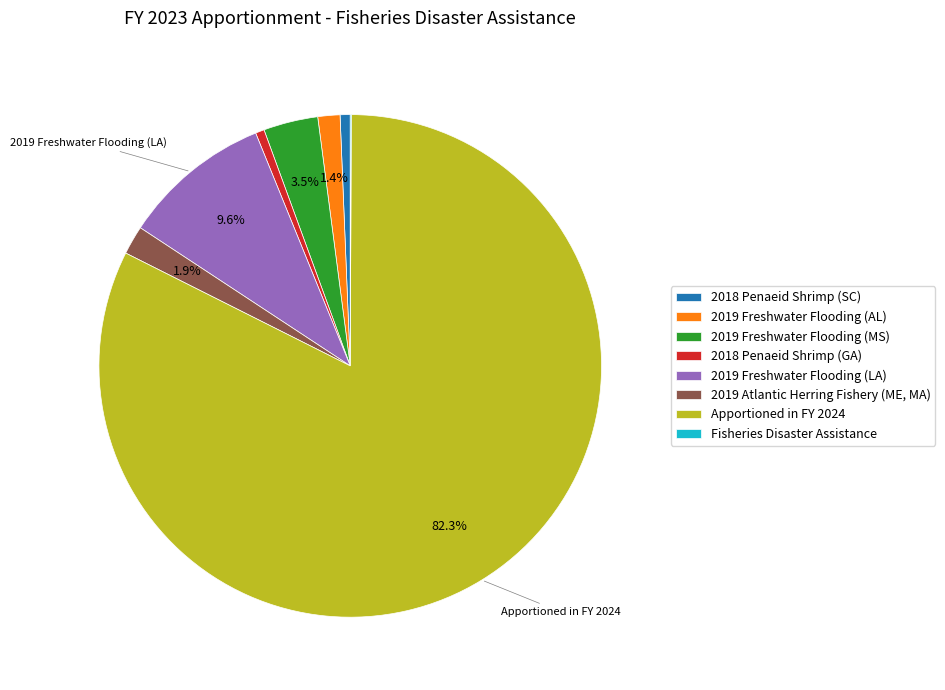

Is it true that 2019 Freshwater Flooding (LA) is 10% of the pie?

True